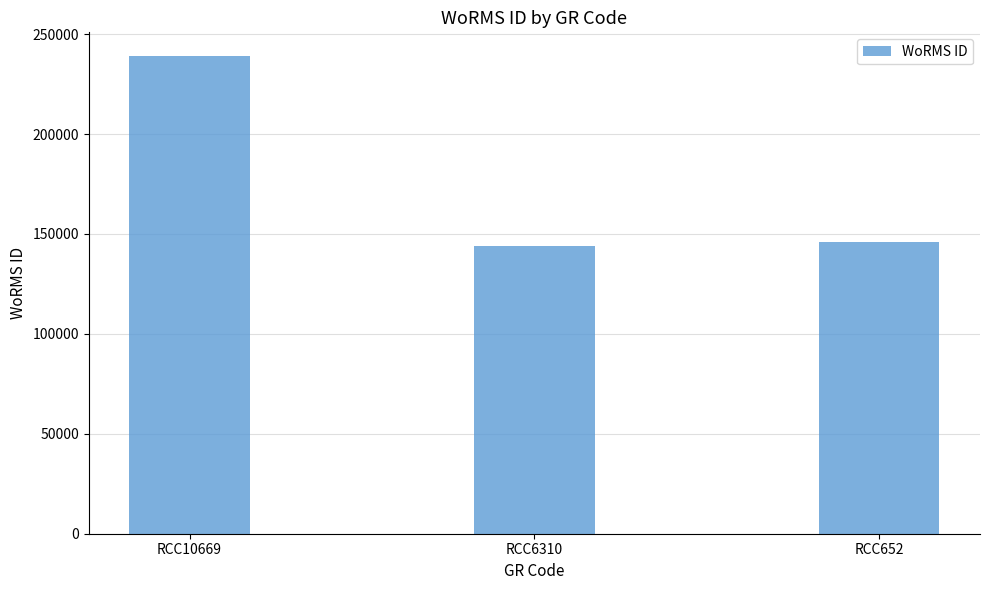

What is the sum of the values at RCC10669 and RCC652?

384755